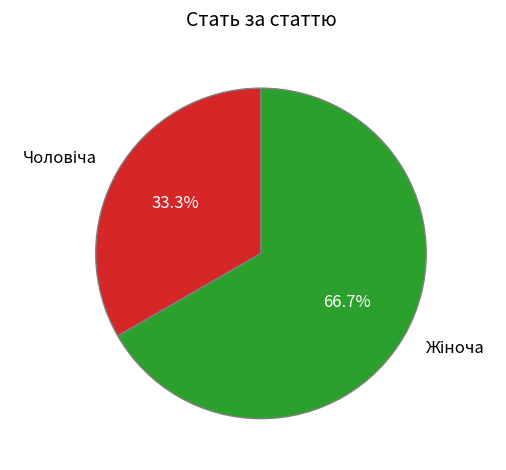

What percentage is the Жіноча slice, to the nearest percent?

67%